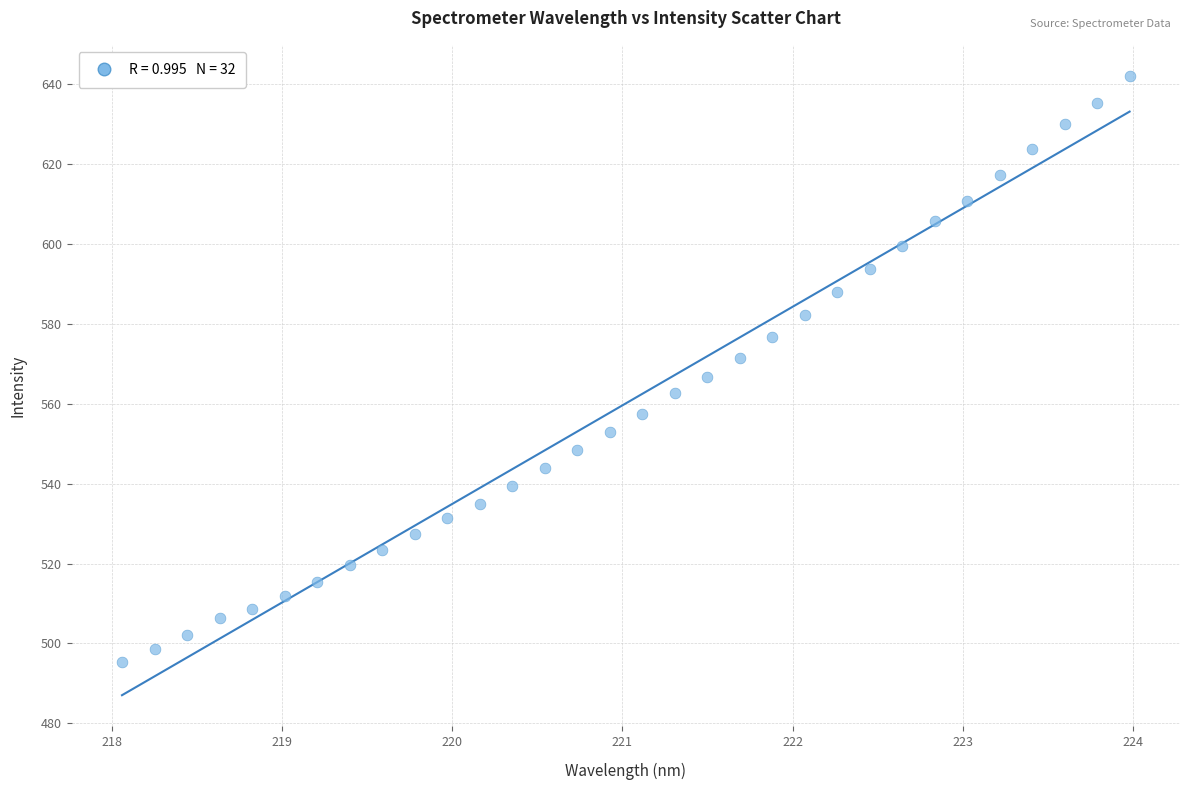

What is the range of Y values (max minus min)?

146.7